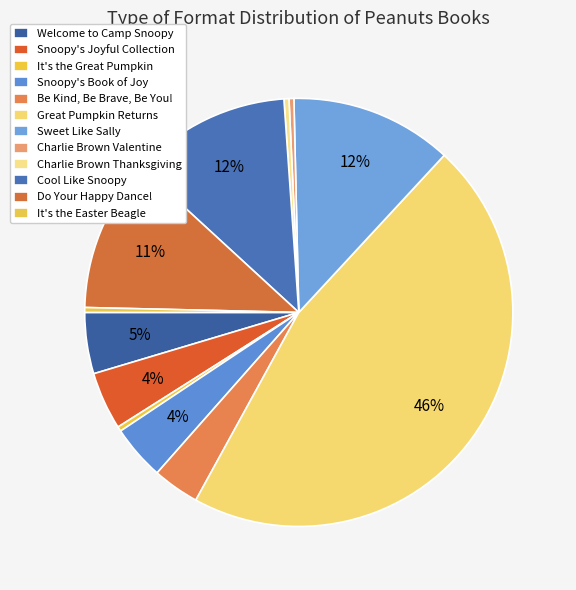

How many segments does this pie chart have?

12